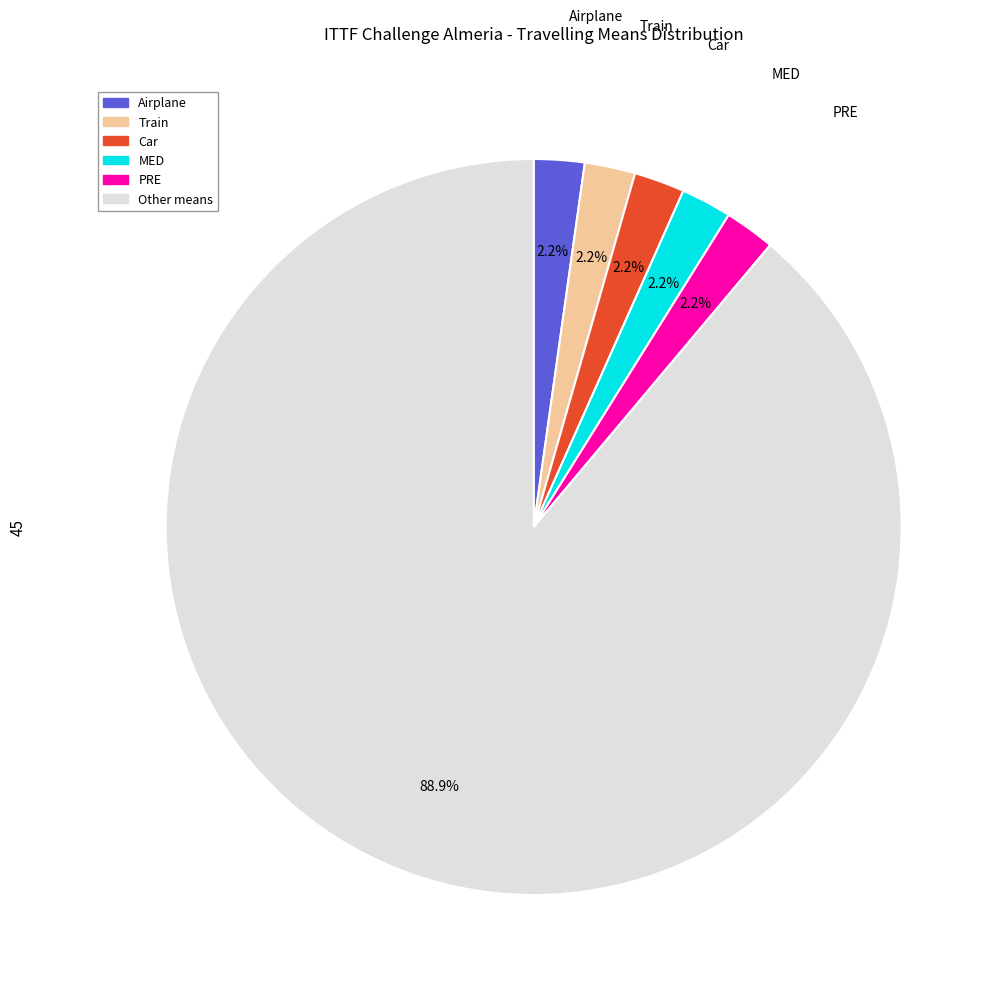

What is the total percentage of Train and Airplane?

4.4%